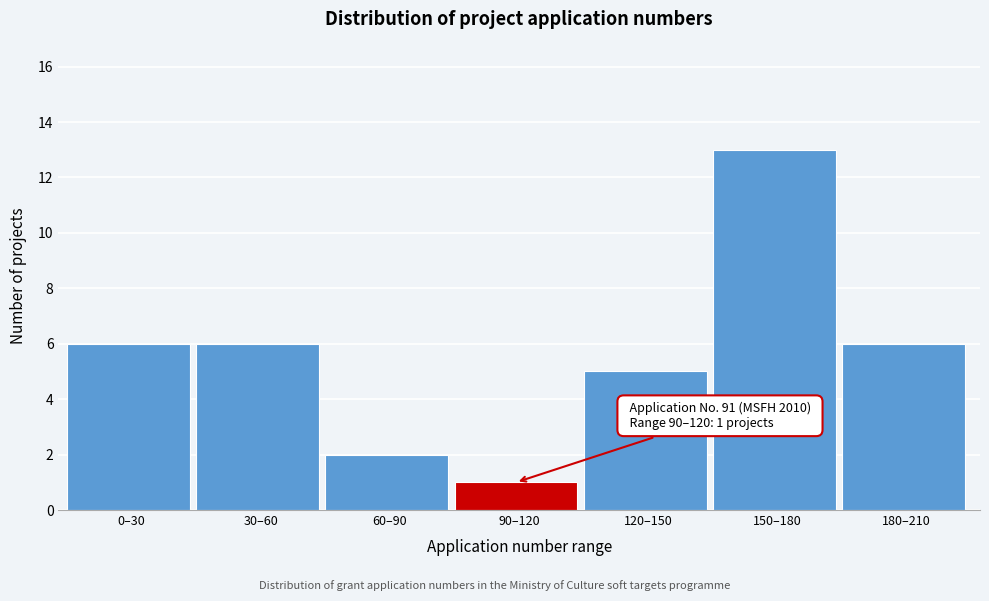

Reading left to right, what are all the values shown in this chart?

0–30=6	30–60=6	60–90=2	90–120=1	120–150=5	150–180=13	180–210=6